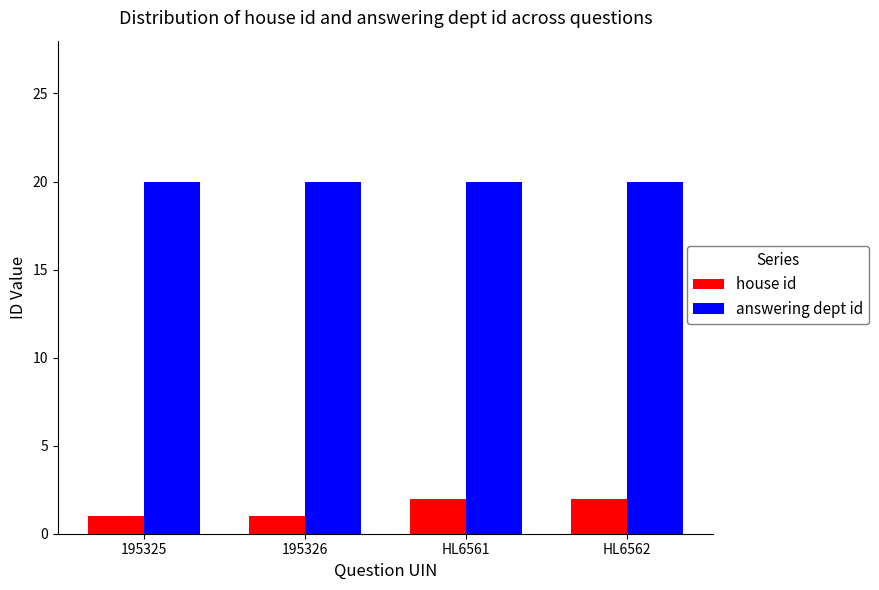

Read the answering dept id value at HL6561.

20